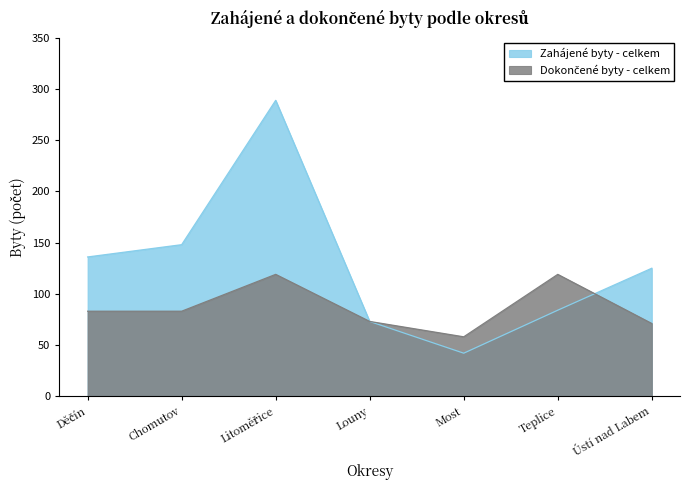

What is the spread (max minus min) of values at Litoměřice?

170